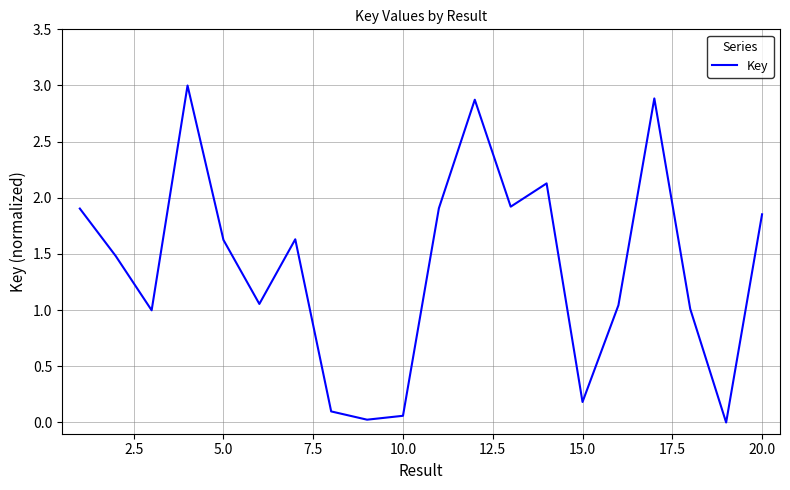

What is the greatest value displayed?

3.0